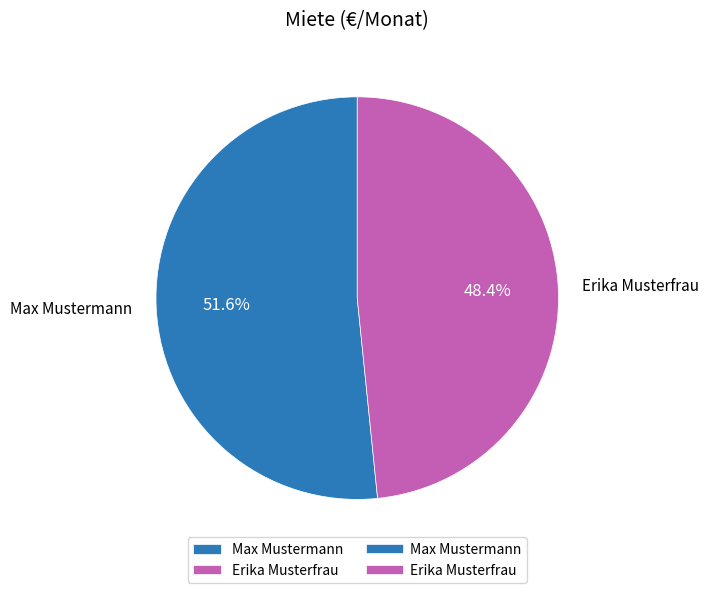

Is it true that Erika Musterfrau is 48% of the pie?

True